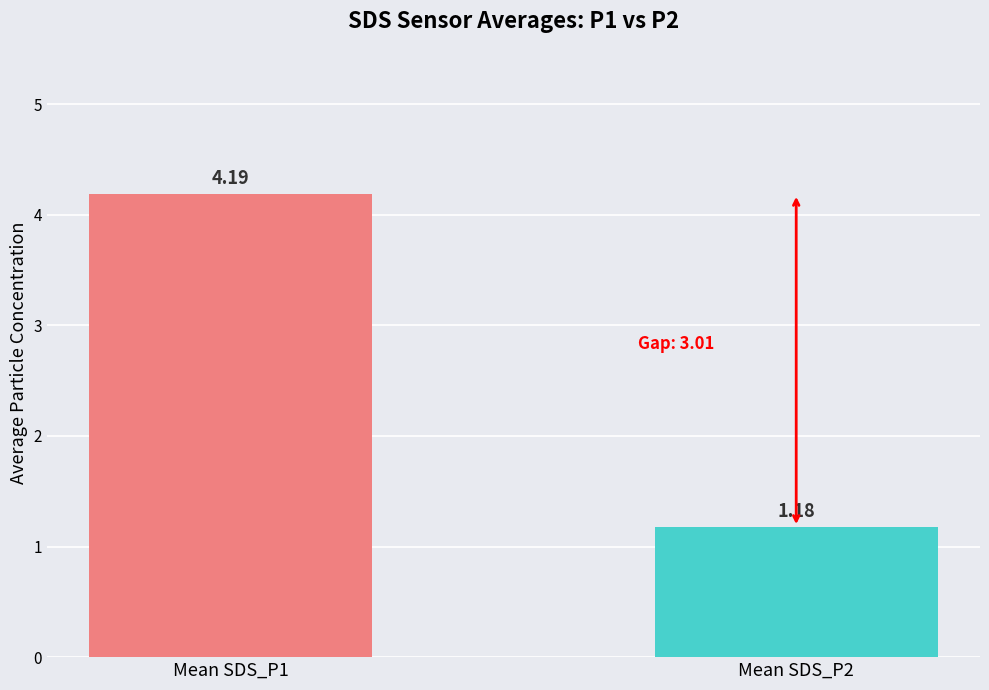

How many series are shown in this chart?

1